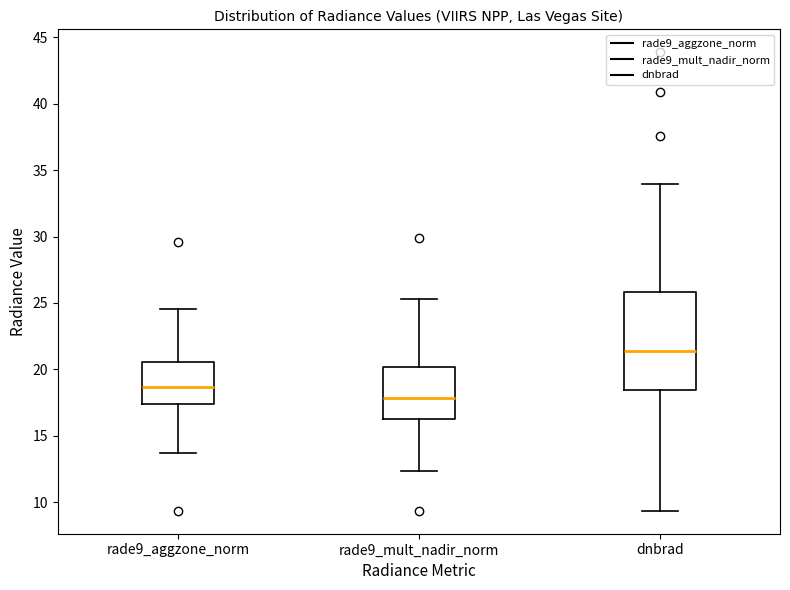

Reading left to right, transcribe this box plot: for each box, give where its median line is, the range the box spans, and where its two whiskers end, as read against the y-axis. The values are not printed on the chart, so give them approximately, as read against the axis.

rade9_aggzone_norm: median 18.5, box 17.5 to 20.5, whiskers 13.5 to 24.5
rade9_mult_nadir_norm: median 18.0, box 16.5 to 20.0, whiskers 12.5 to 25.5
dnbrad: median 21.5, box 18.5 to 26.0, whiskers 9.5 to 34.0